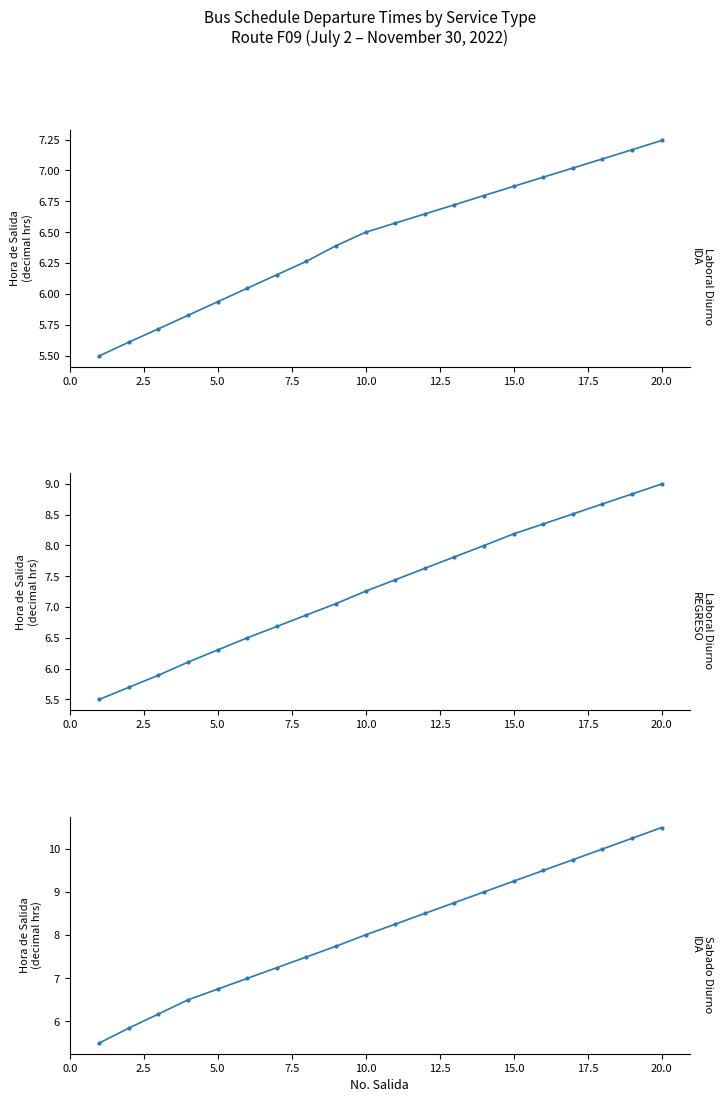

List the series in order of their overall mean, highest first.

Sabado Diurno IDA, Laboral Diurno REGRESO, Laboral Diurno IDA